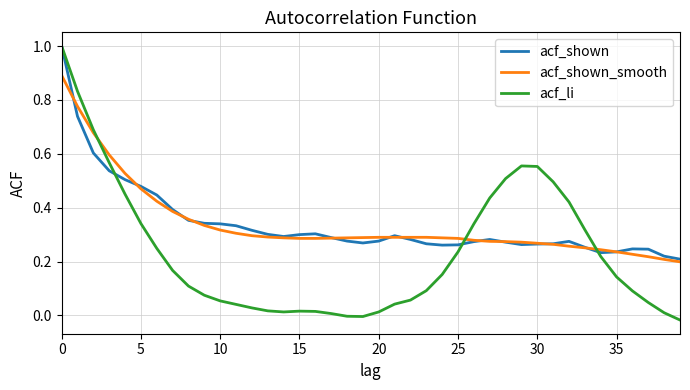

How many intersections are there between acf_li and acf_shown_smooth?

3